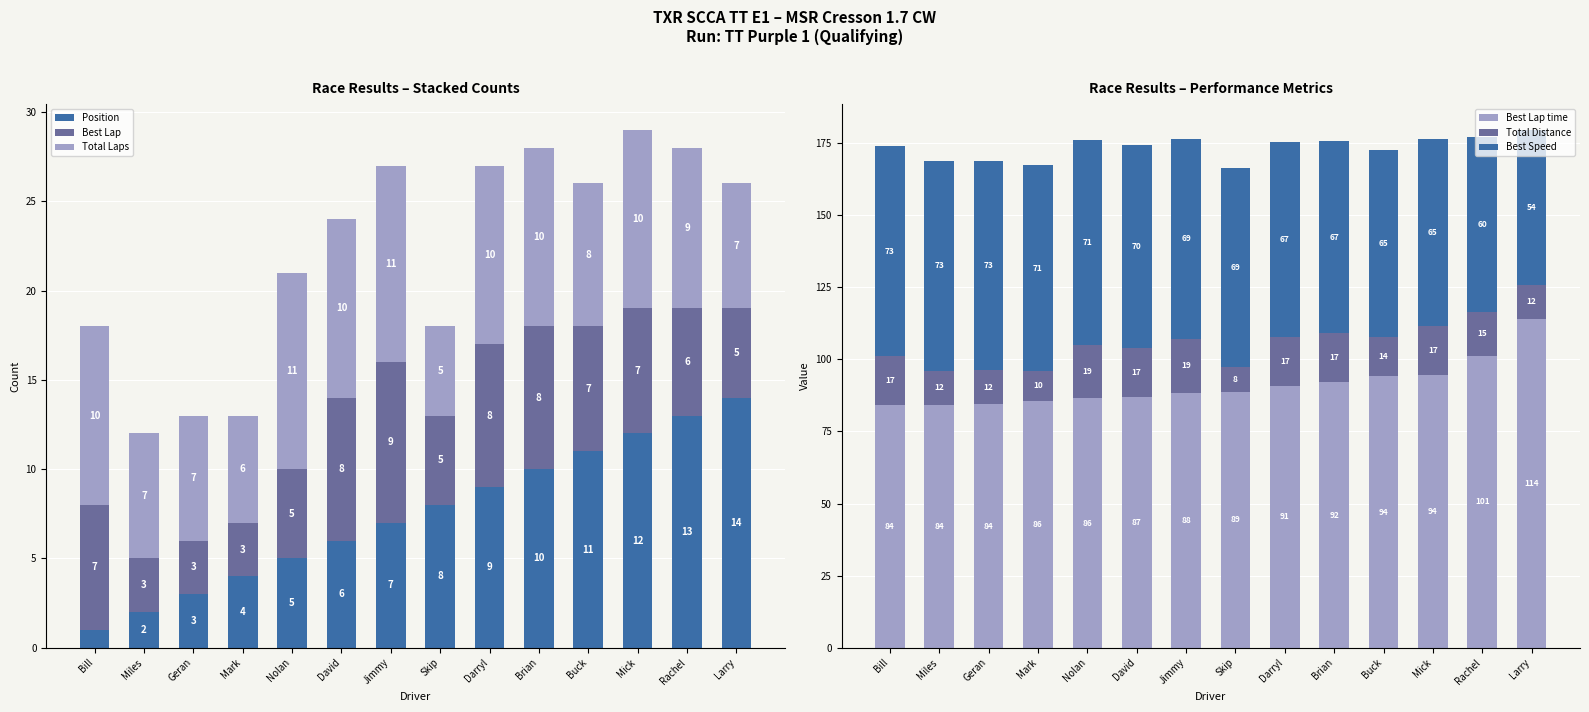

What is the minimum value shown in the chart?

1.0